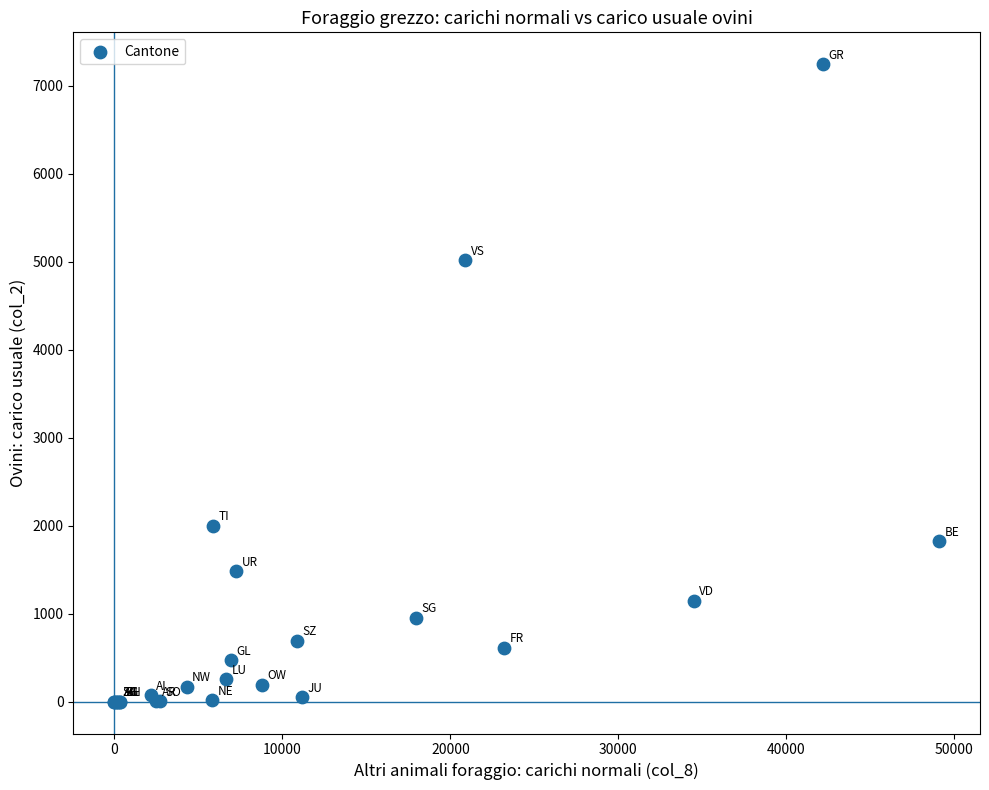

What Y value in the scatter plot is closest to 3623?

5019